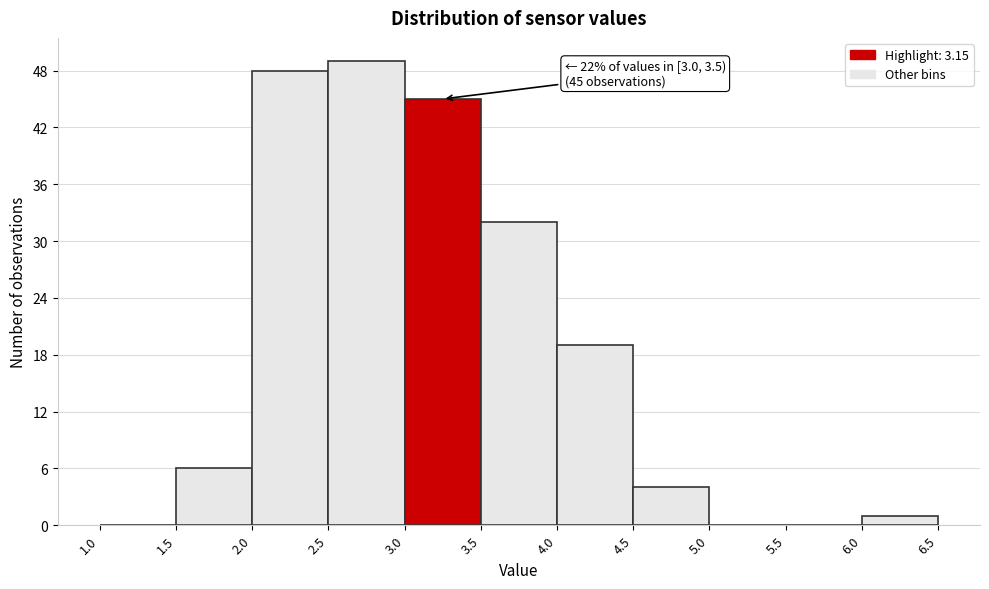

Over which range of the x-axis is the bar tallest?

2.5 to 3.0